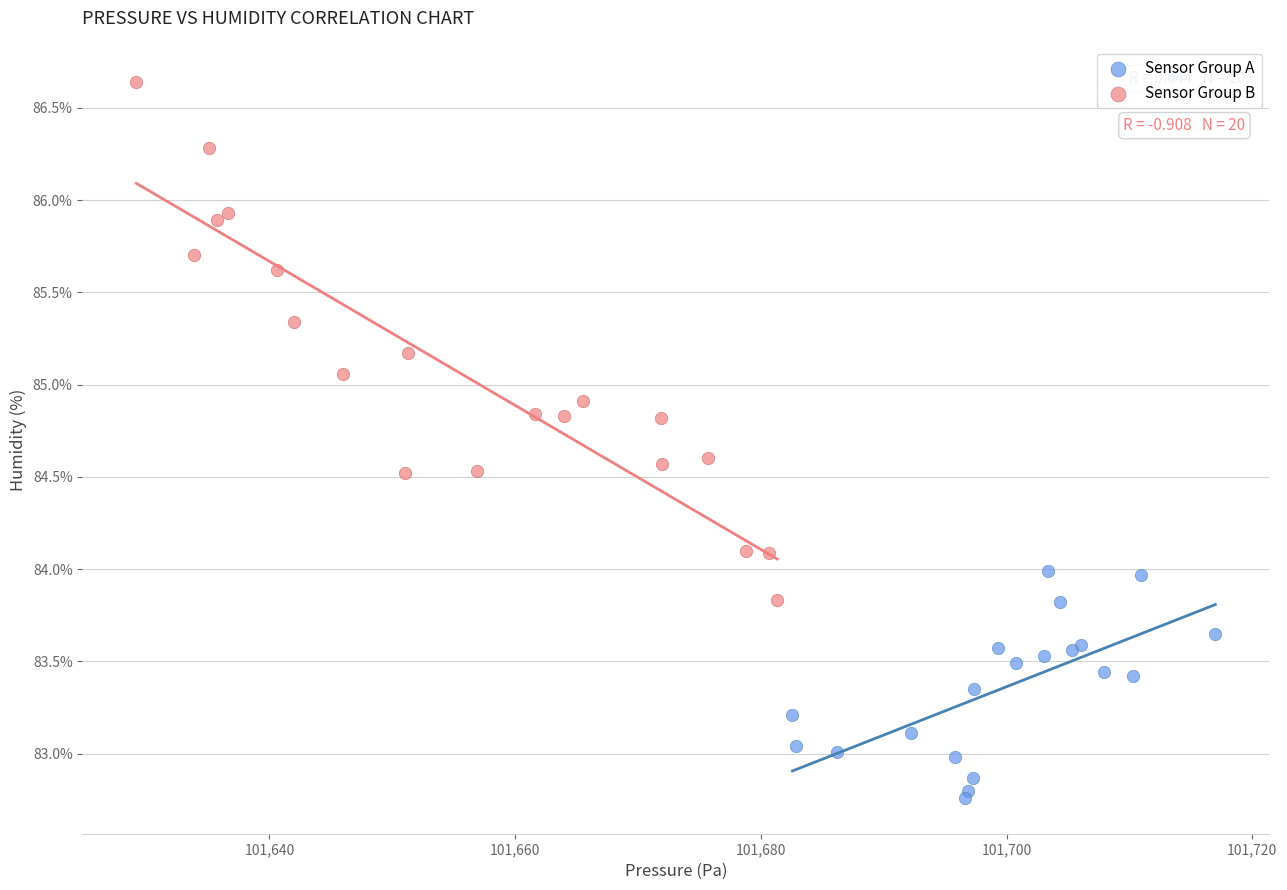

Which series reaches the minimum Y coordinate?

Sensor Group A